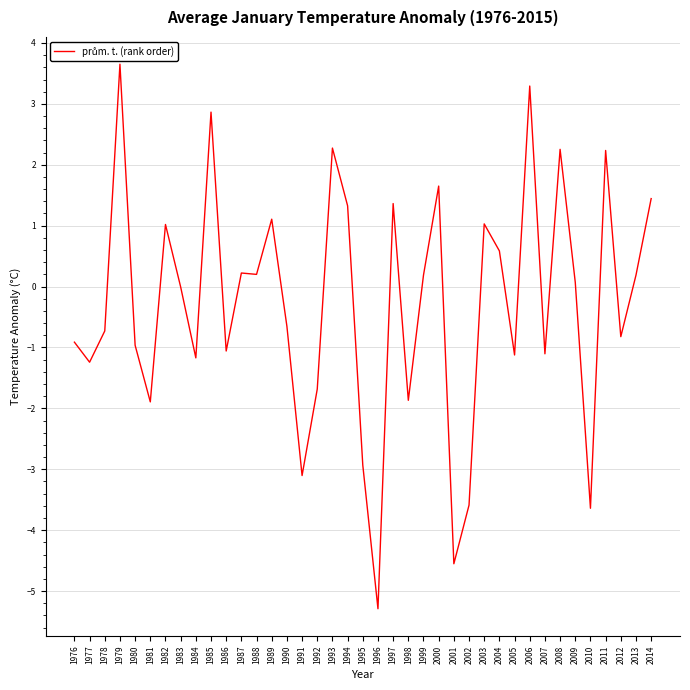

What is the change in value from 1978 to 2005?

-0.4